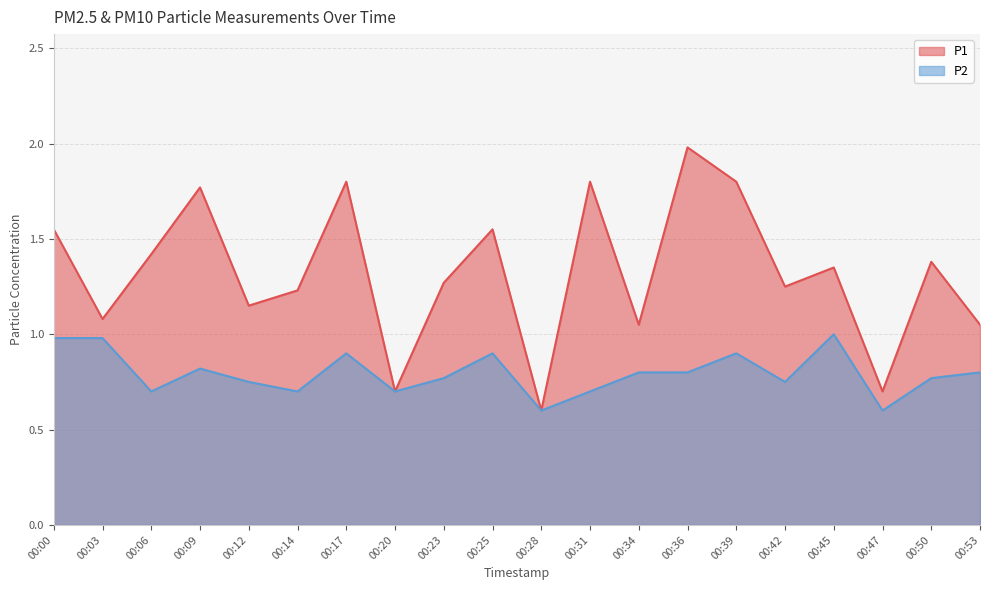

What is the maximum value shown in the chart?

2.0